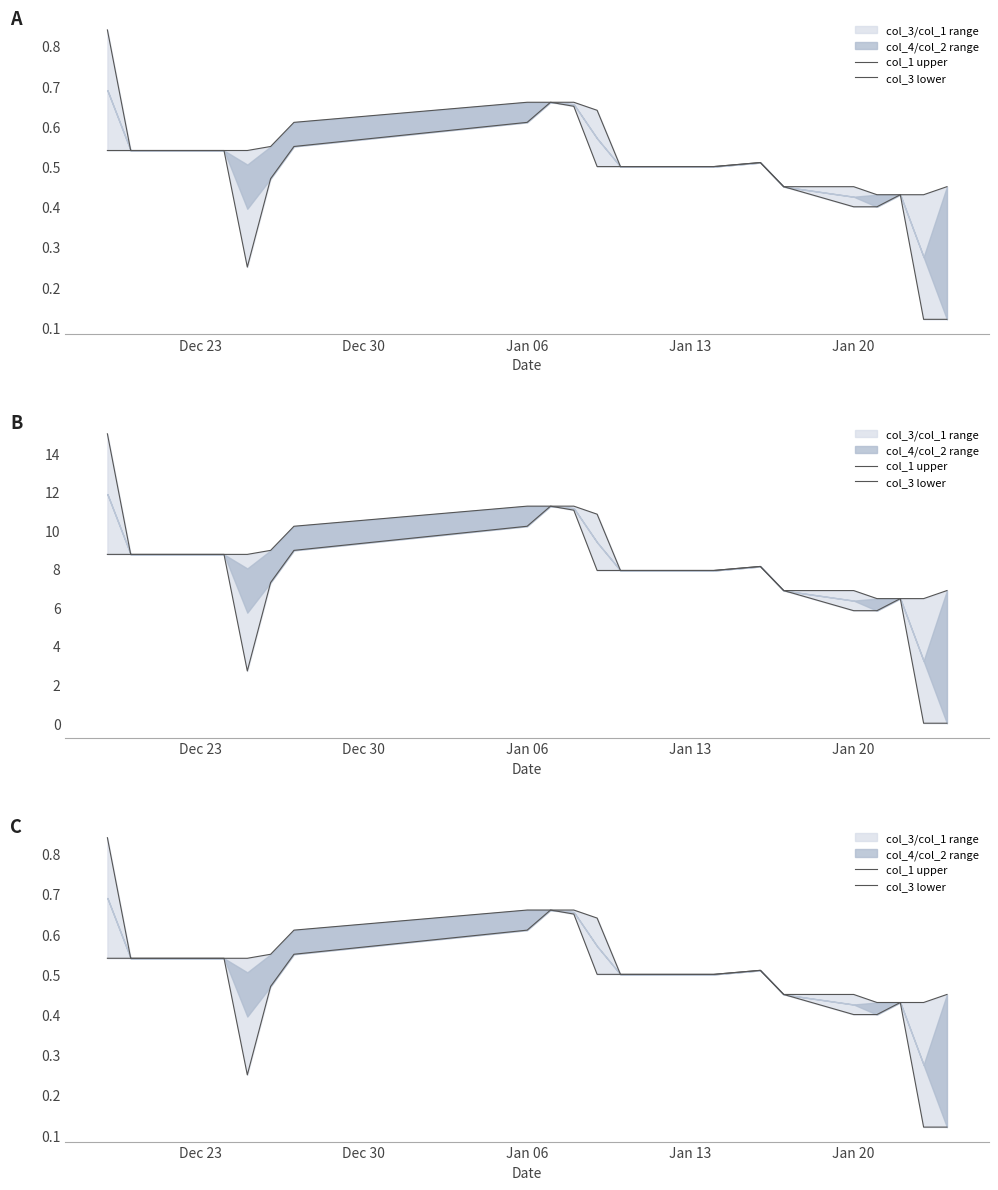

Rank the series by their maximum value, from highest to lowest.

col_1 upper, col_3 lower